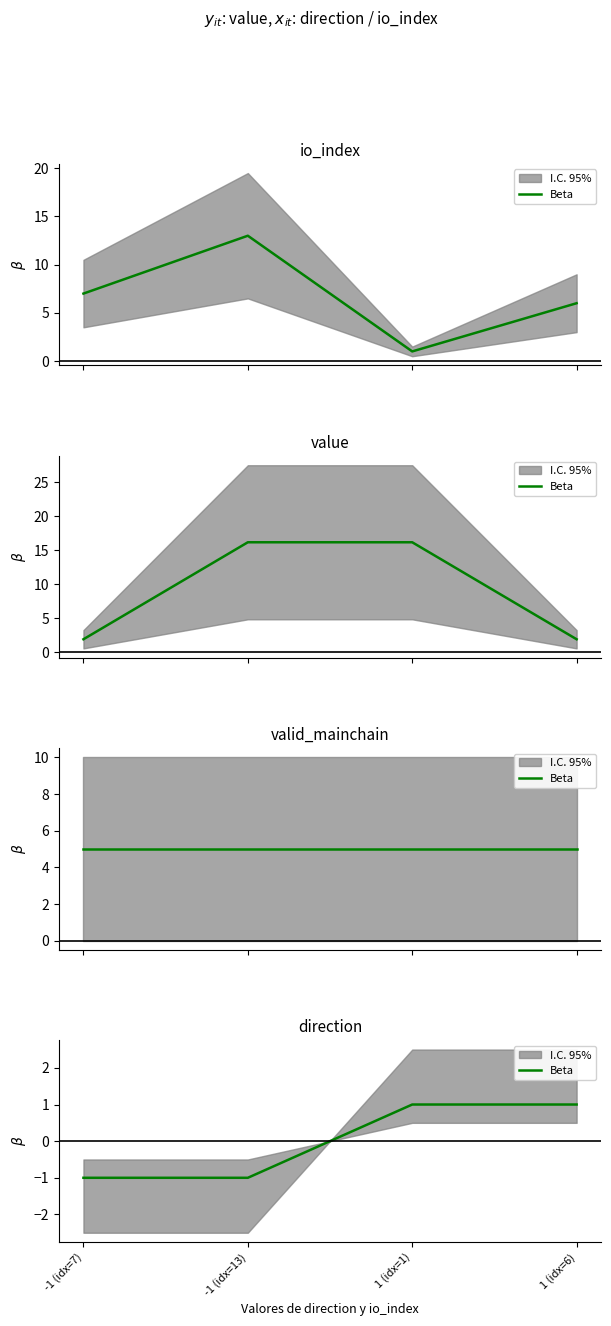

What is the approximate value at -1 (idx=13)?

-1